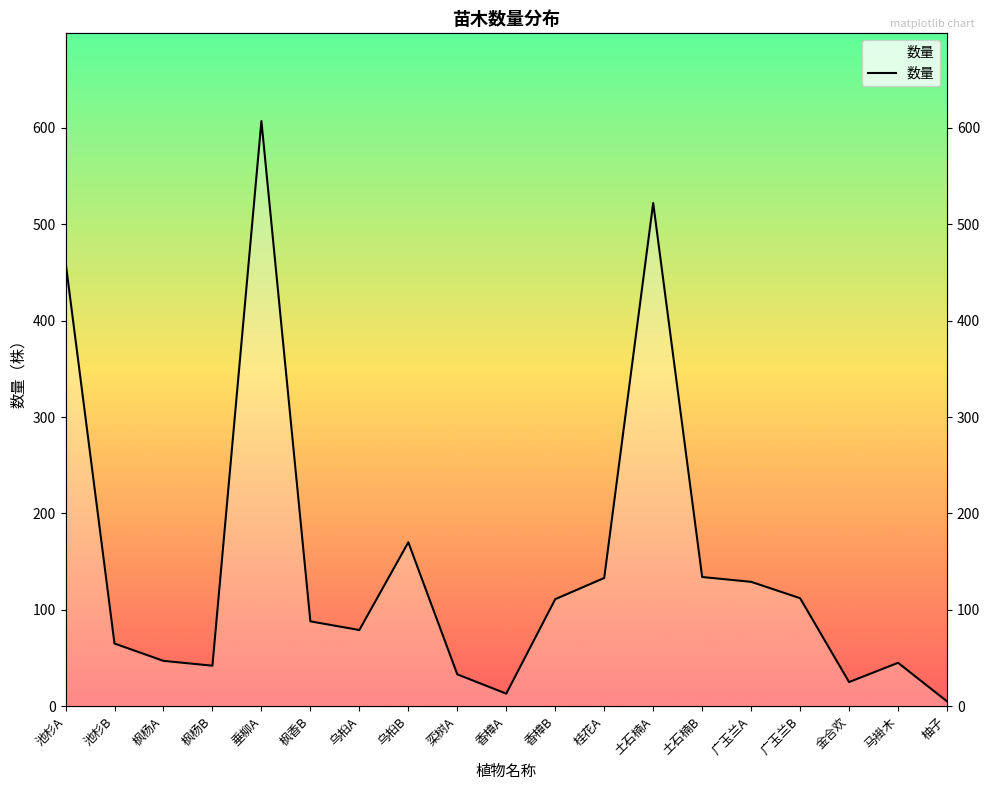

True or false: the data has more than 0 interior local peaks.

True